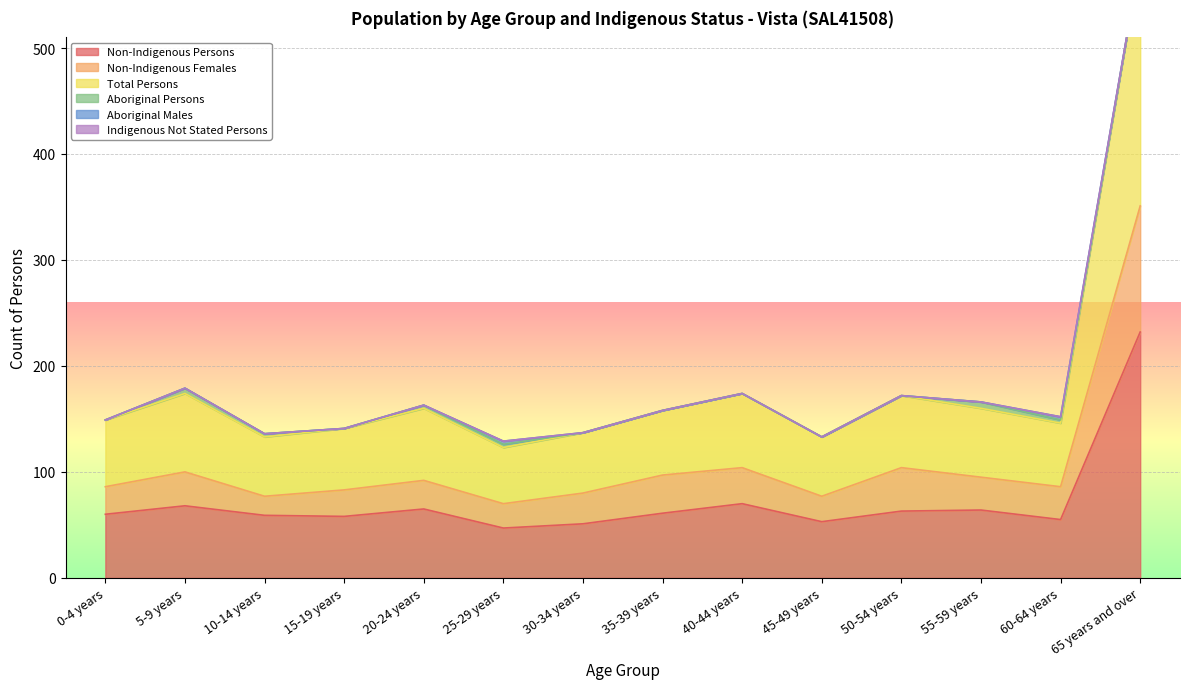

The value of Total Persons at 5-9 years is 257. True or false?

False